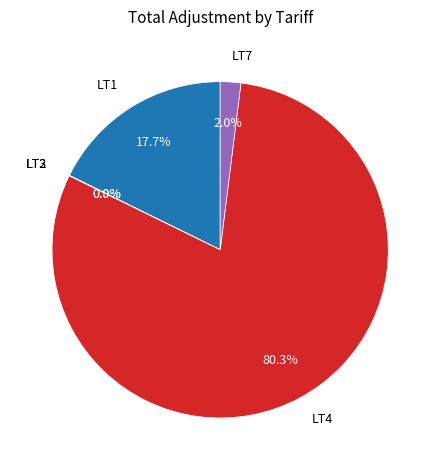

To the nearest percent, what is the average slice percentage?

20%